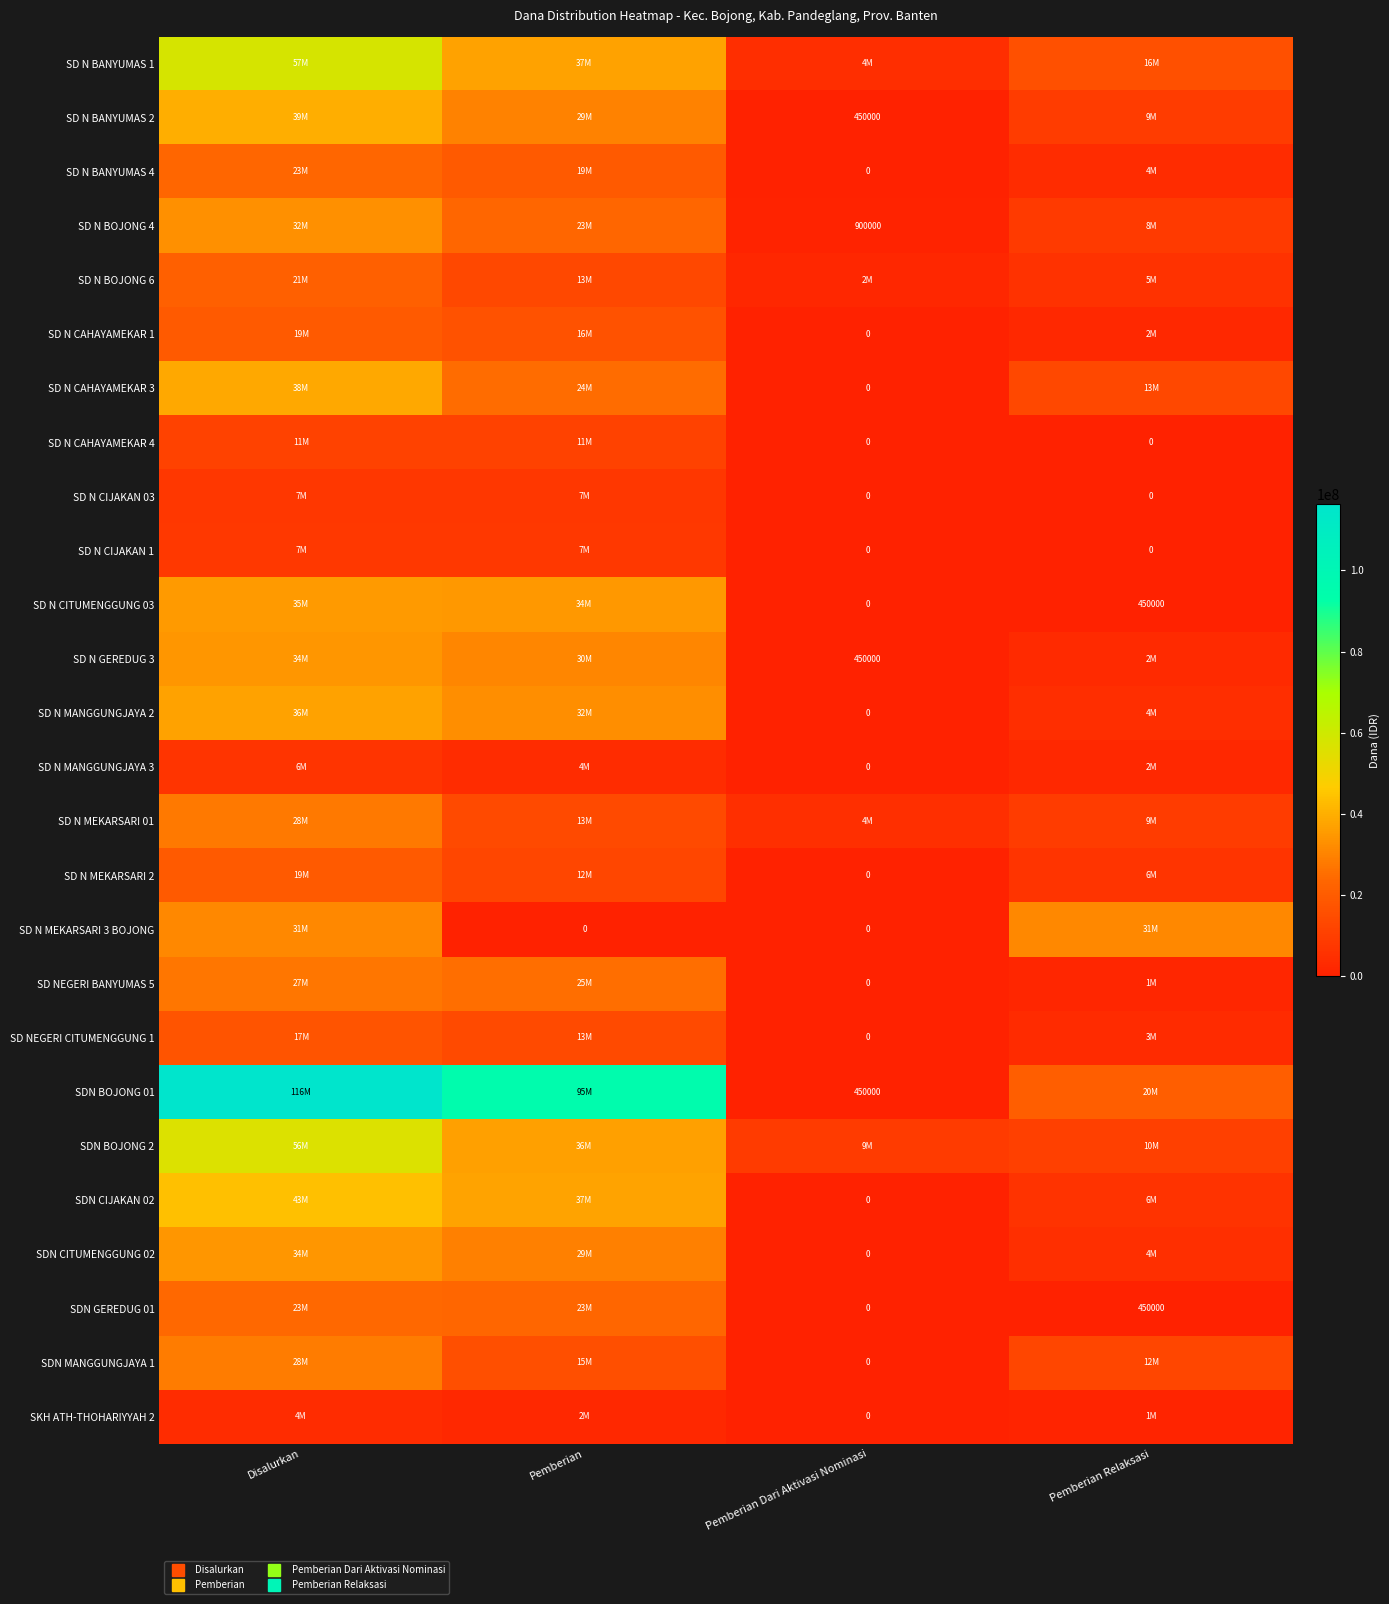

Is the value of SD N MEKARSARI 2 at Disalurkan greater than the value of SD N CAHAYAMEKAR 1 at Pemberian?

Yes